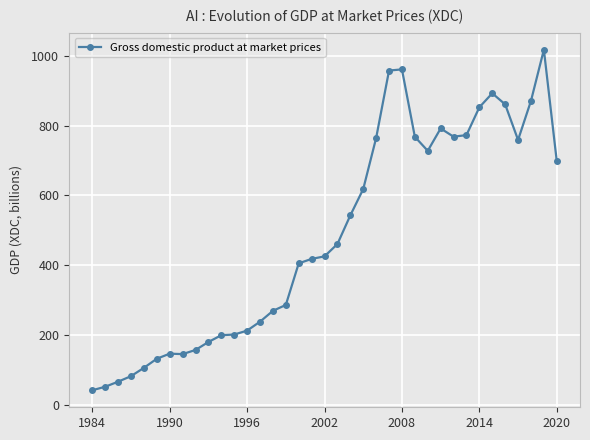

True or false: the data has more than 1 interior local peaks.

True